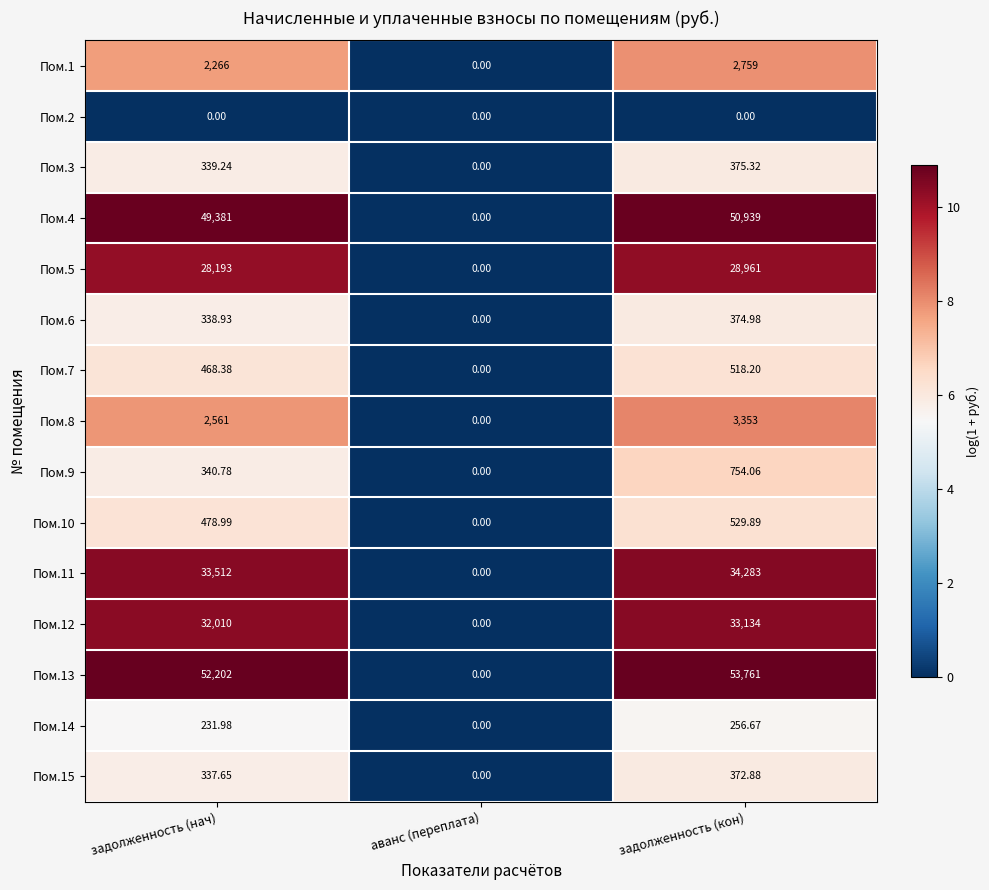

Where does the Пом.3 series first go above 339?

задолженность (нач)